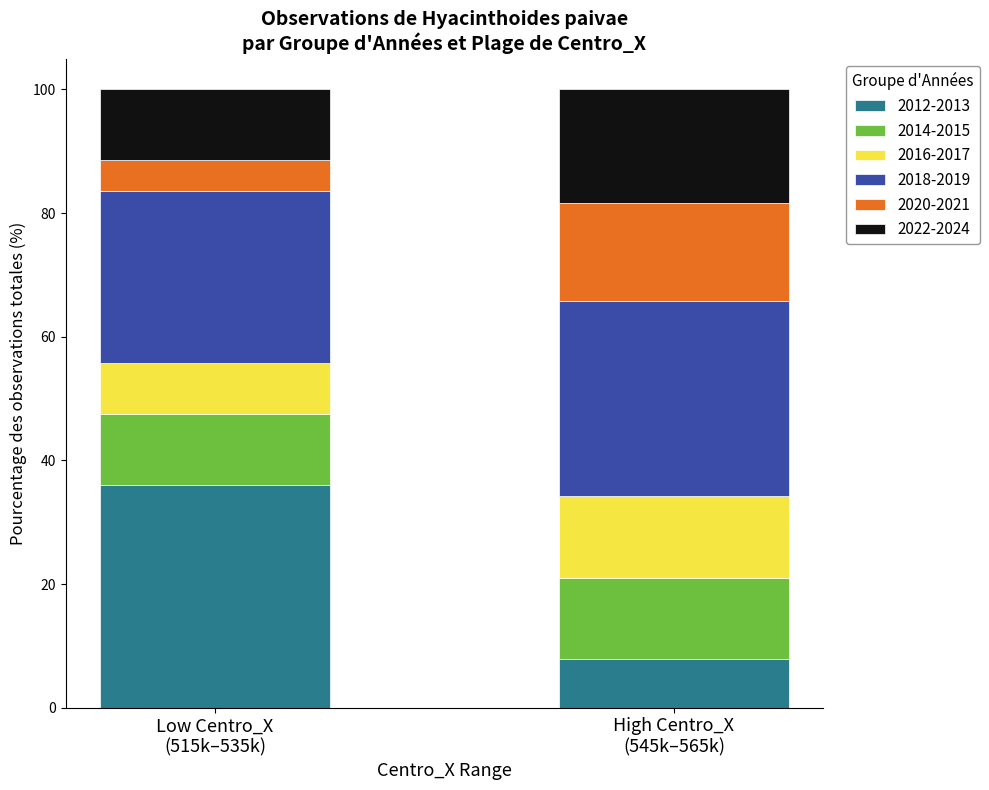

What is the maximum value for 2012-2013?

36.1